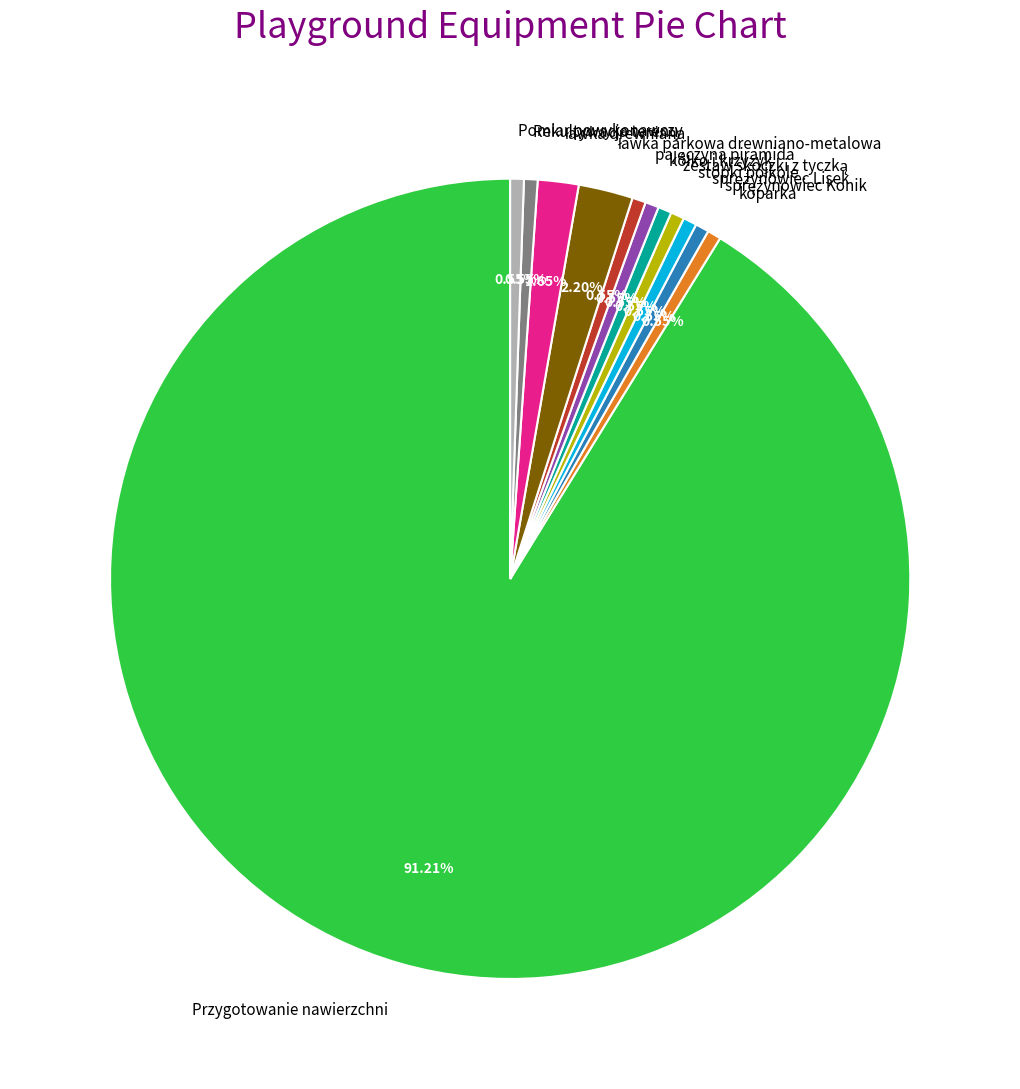

Is there a majority slice in this chart?

Yes